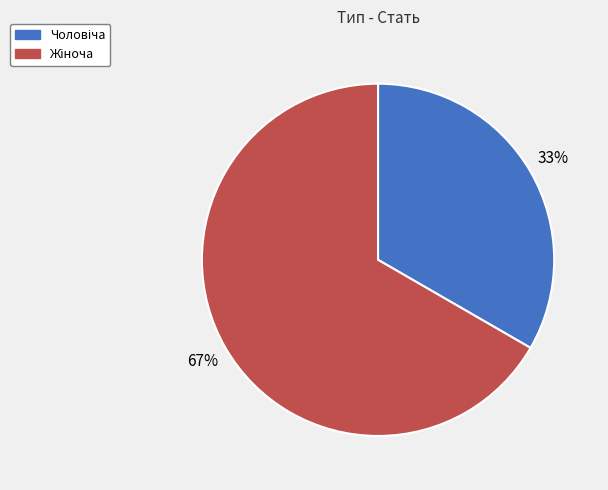

Is there a majority slice in this chart?

Yes